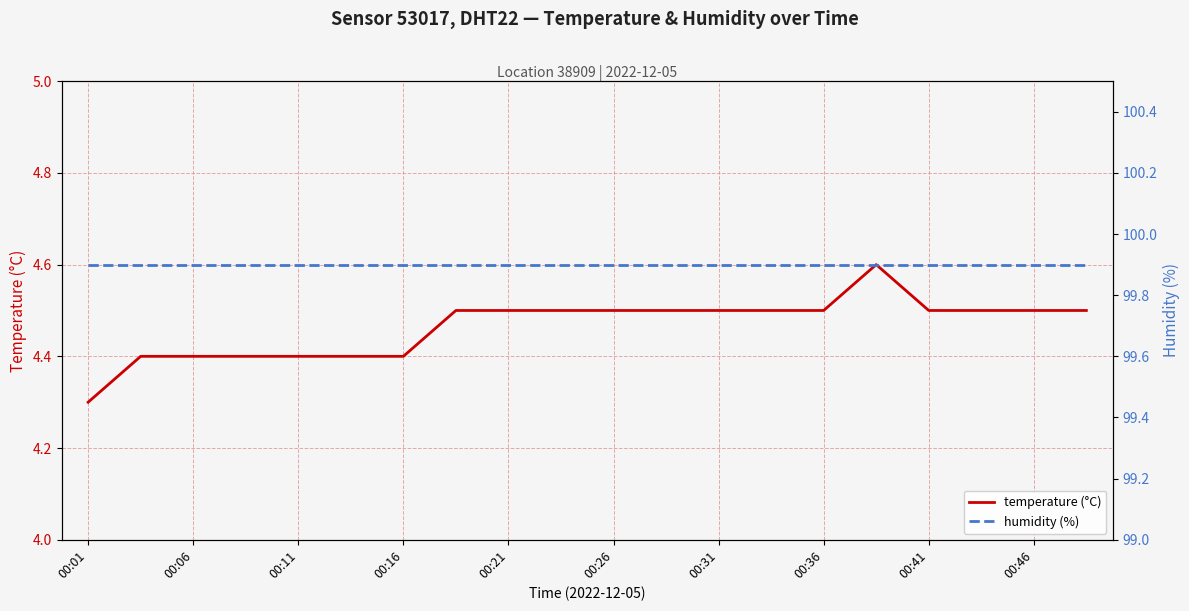

At which category is the sum across all series the highest?

15